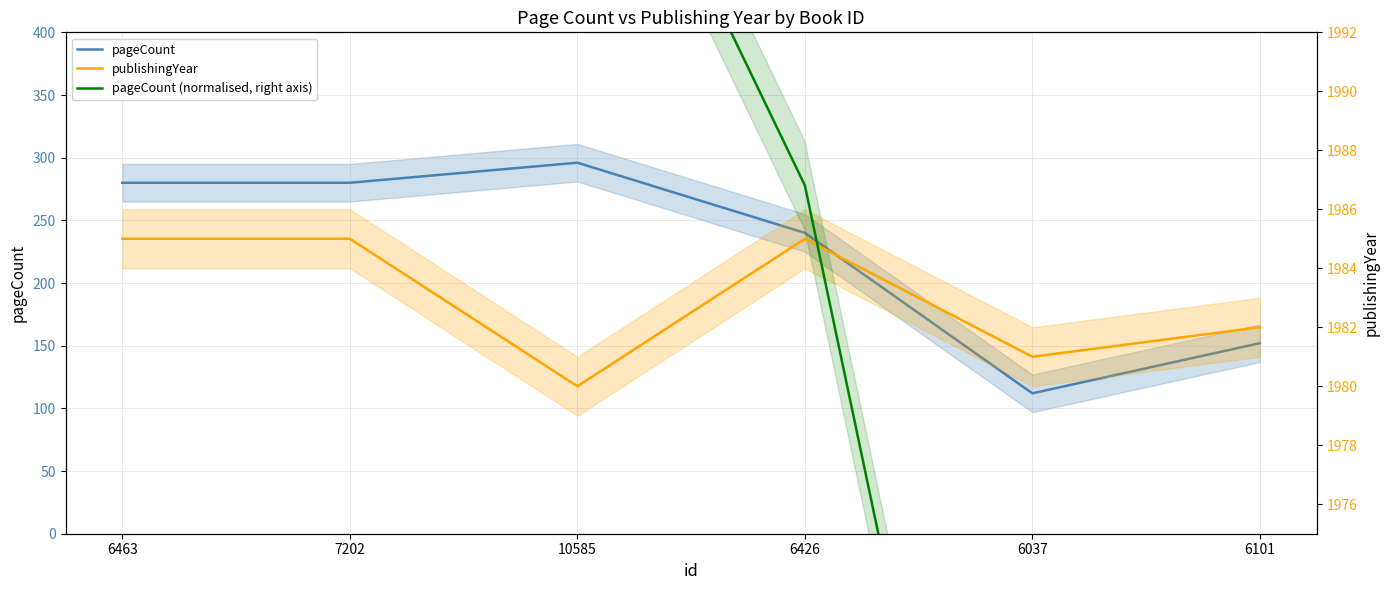

What is the difference between the maximum and second lowest values in the publishingYear series?

4.0